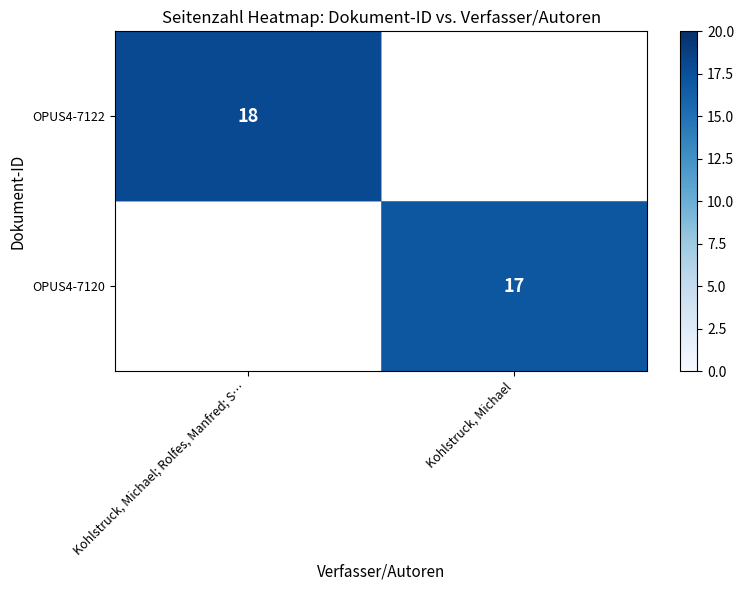

The value of OPUS4-7120 at Kohlstruck, Michael is 30. True or false?

False